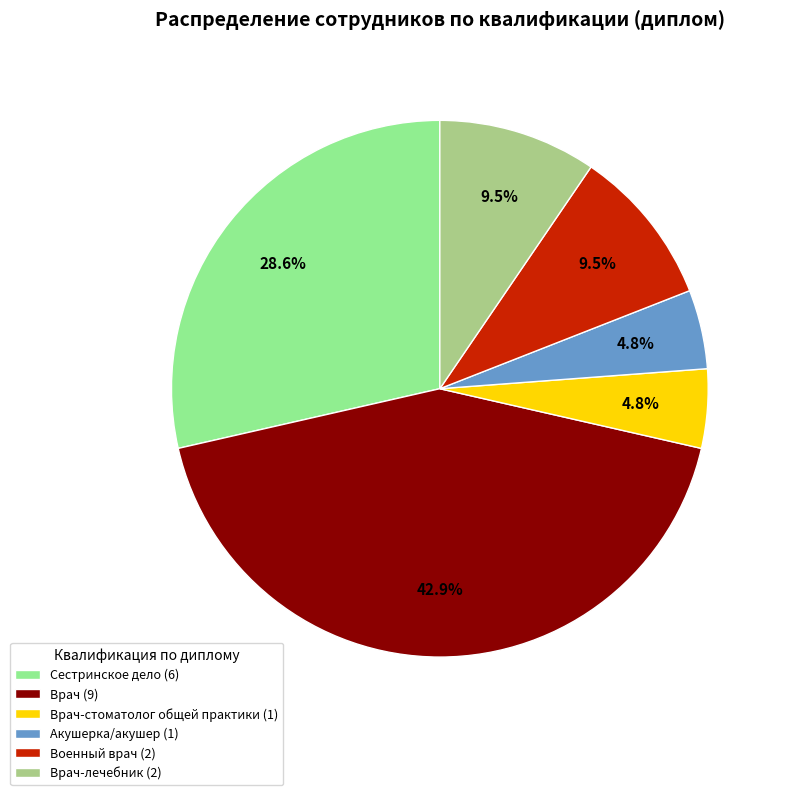

Which slice is the largest?

Врач (9)